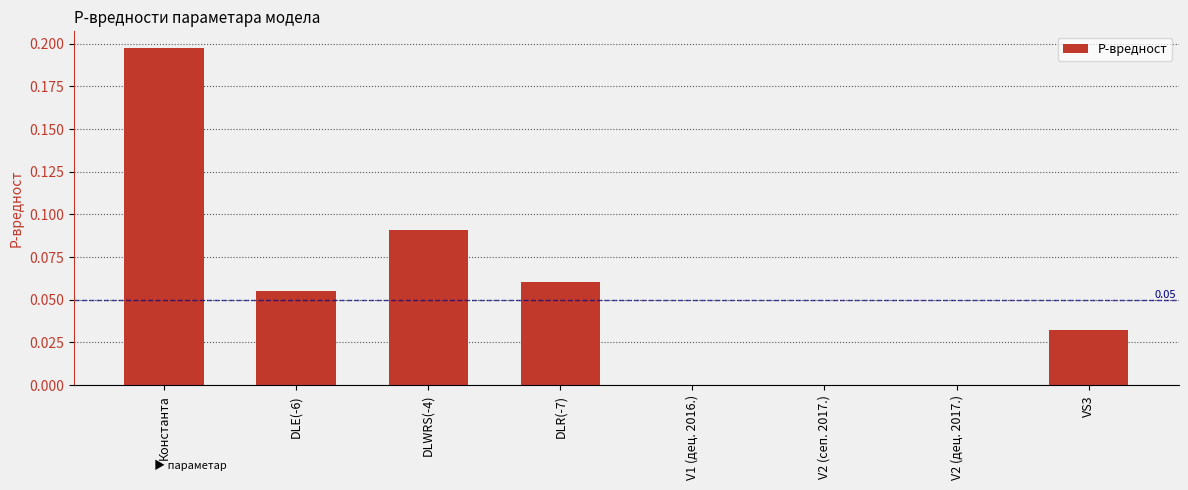

Which has a higher value, DLR(-7) or DLE(-6)?

DLR(-7)